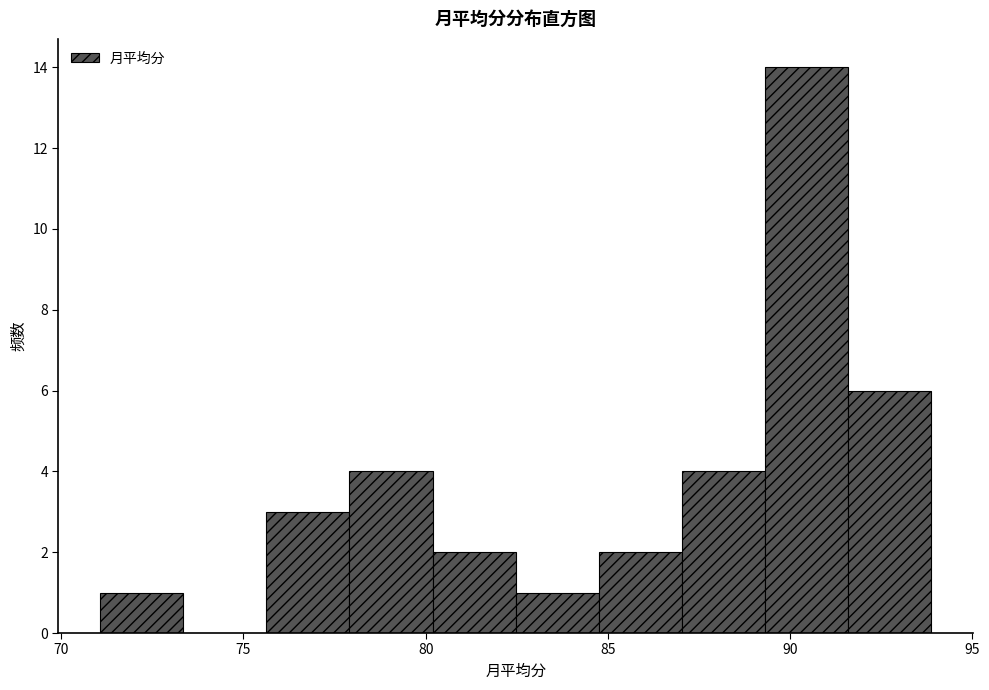

Reading left to right, list every bar in this chart as the range it spans on the x-axis followed by its height. Neither the bar edges nor the heights are printed on the chart, so give them approximately, as read against the axes.

71.0 to 73.5: 1
73.5 to 75.5: 0
75.5 to 78.0: 3
78.0 to 80.0: 4
80.0 to 82.5: 2
82.5 to 85.0: 1
85.0 to 87.0: 2
87.0 to 89.5: 4
89.5 to 91.5: 14
91.5 to 94.0: 6